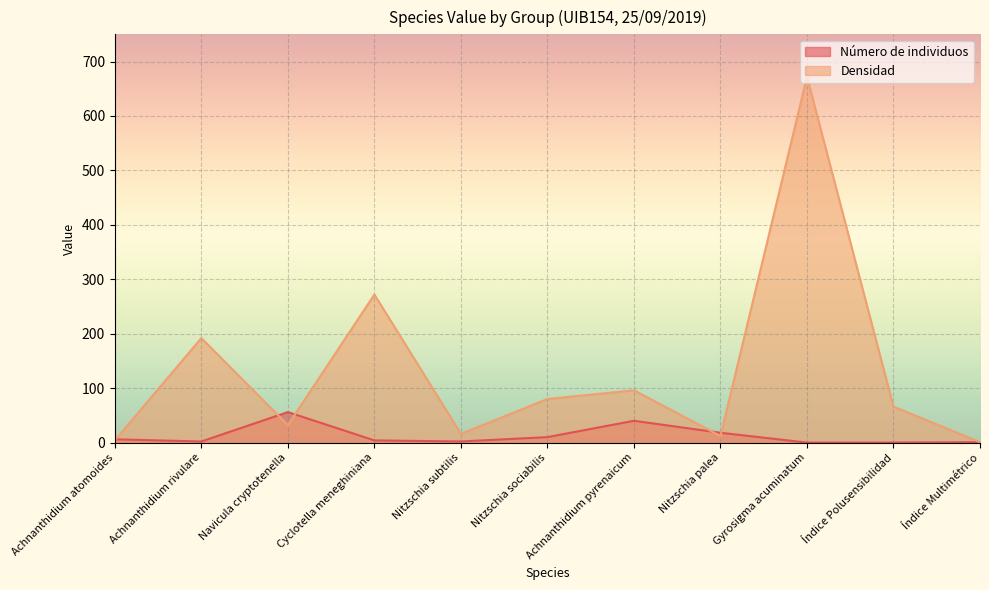

Where do Densidad and Número de individuos first cross each other?

Achnanthidium atomoides and Achnanthidium rivulare